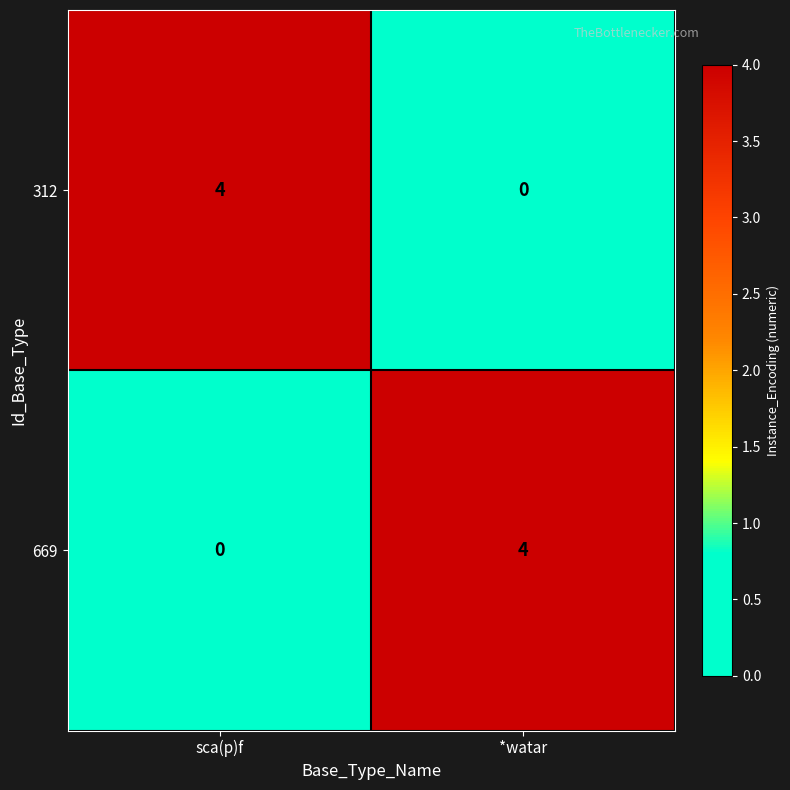

Is it true that 312 equals 4 at sca(p)f?

True